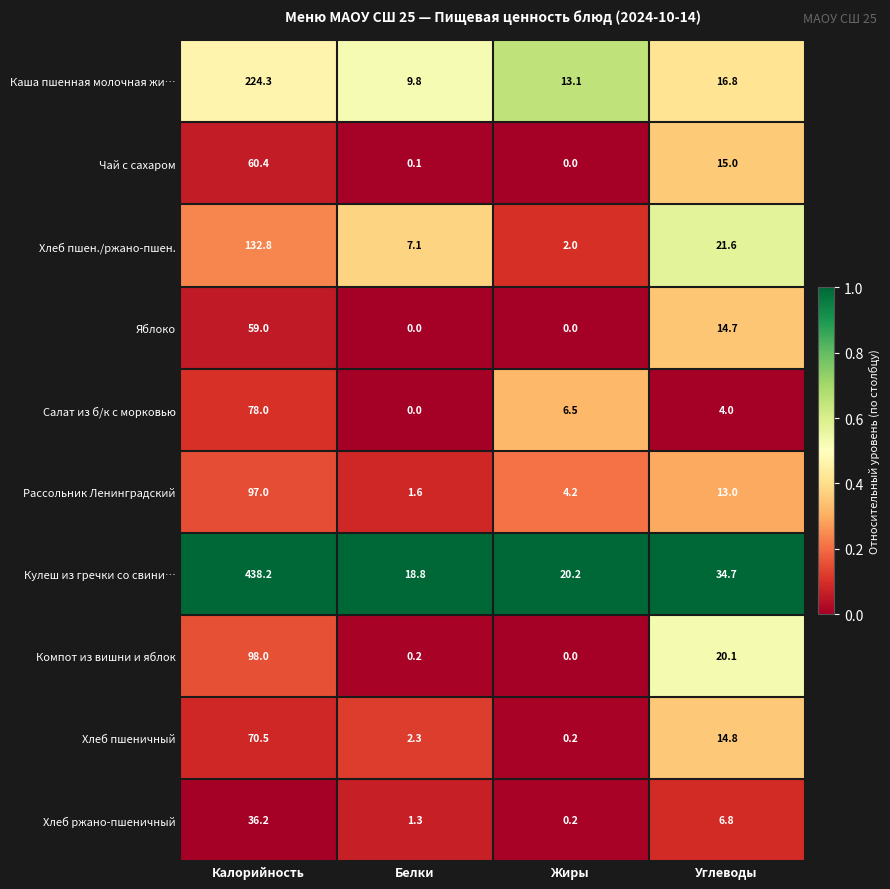

Where does the Яблоко series first go above 14?

Калорийность